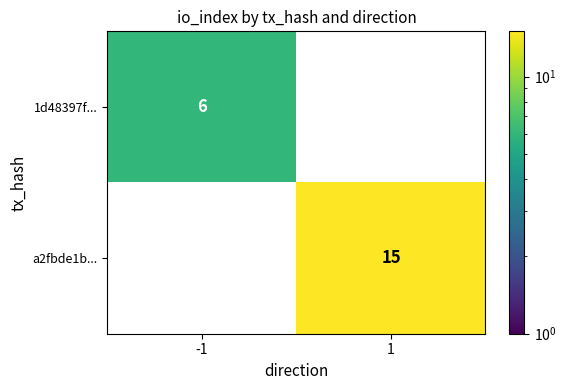

What value does the a2fbde1b... series have at 1?

15